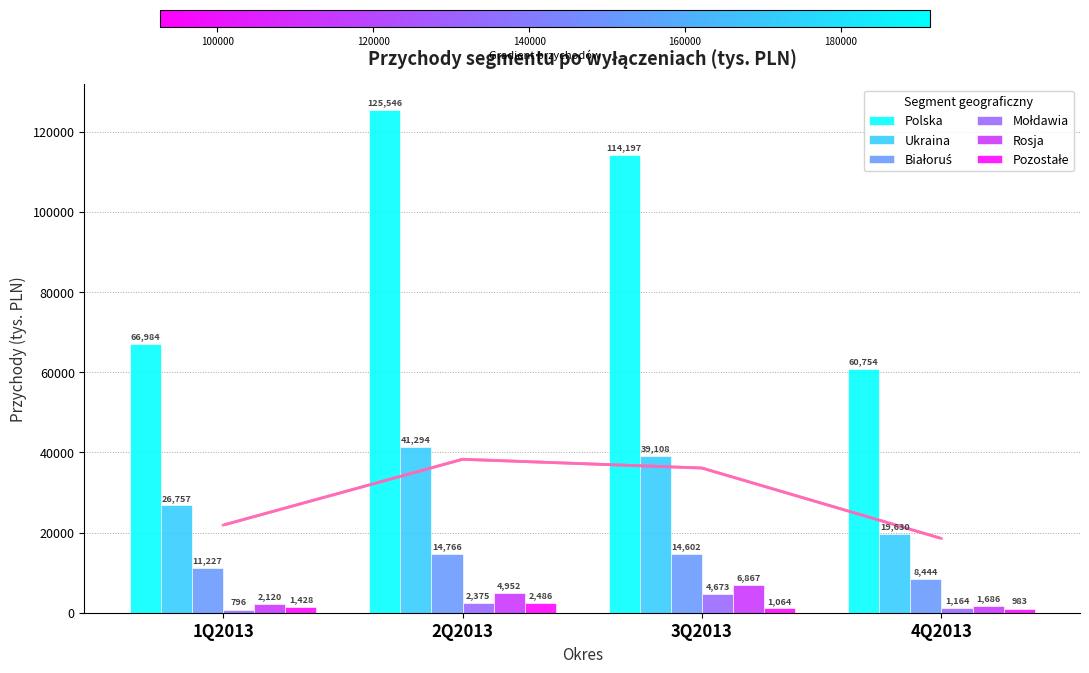

What value does the Ukraina series have at 2Q2013?

41294